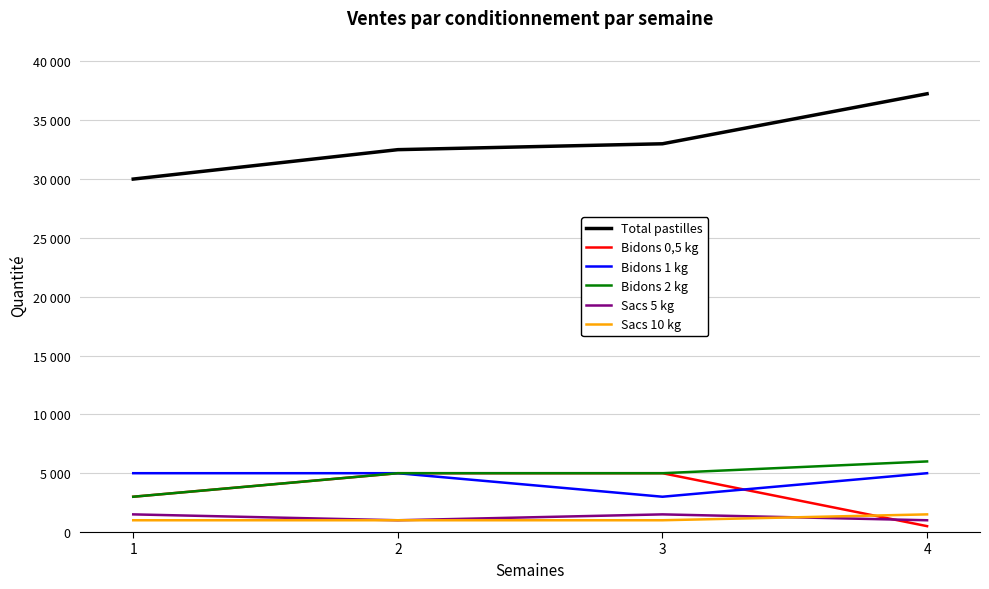

What is the sum of all Bidons 1 kg values?

18000